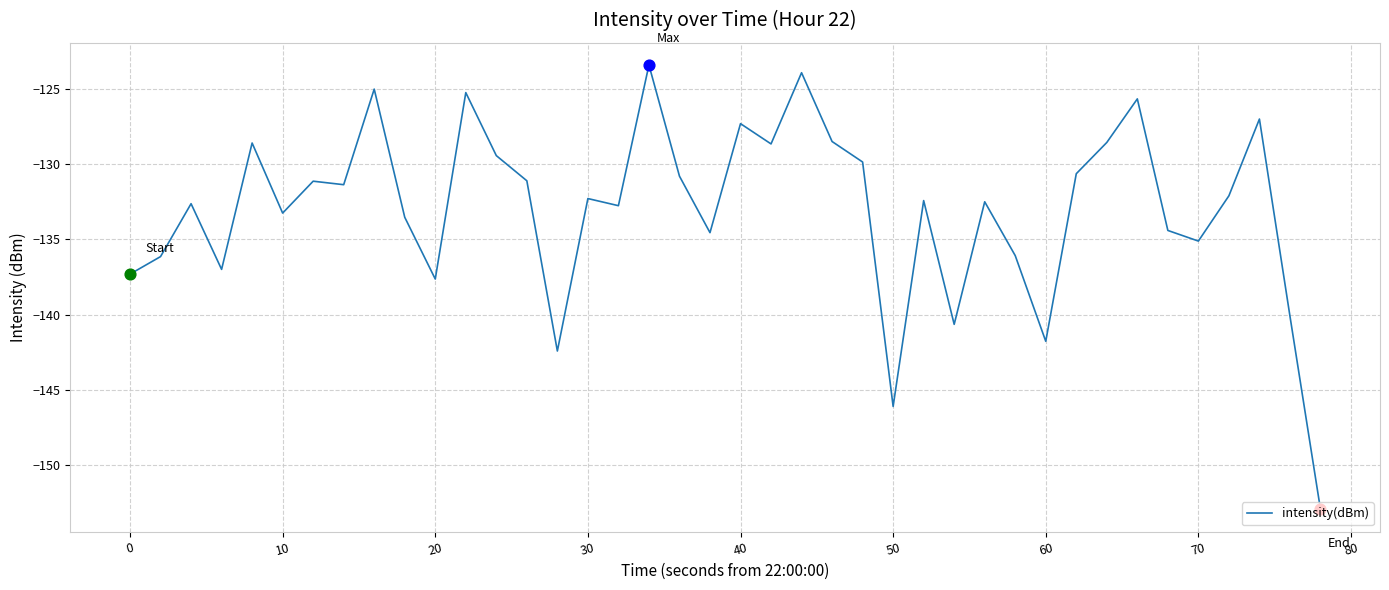

What is the greatest value displayed?

-123.4